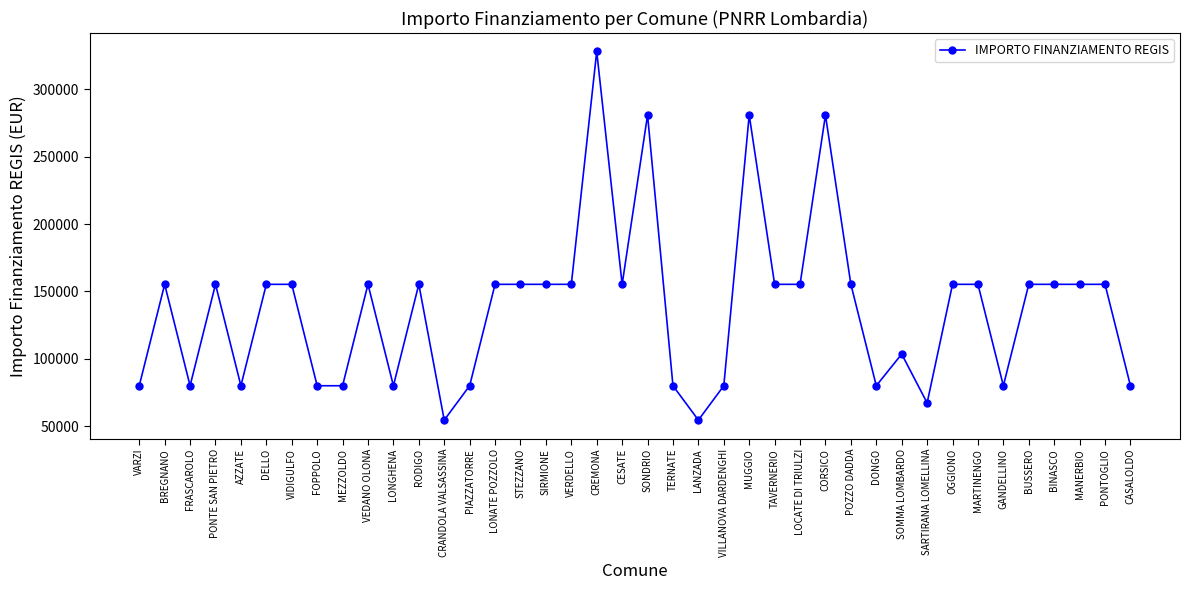

What is the ratio of the value at PONTE SAN PIETRO to the value at SOMMA LOMBARDO?

1.5